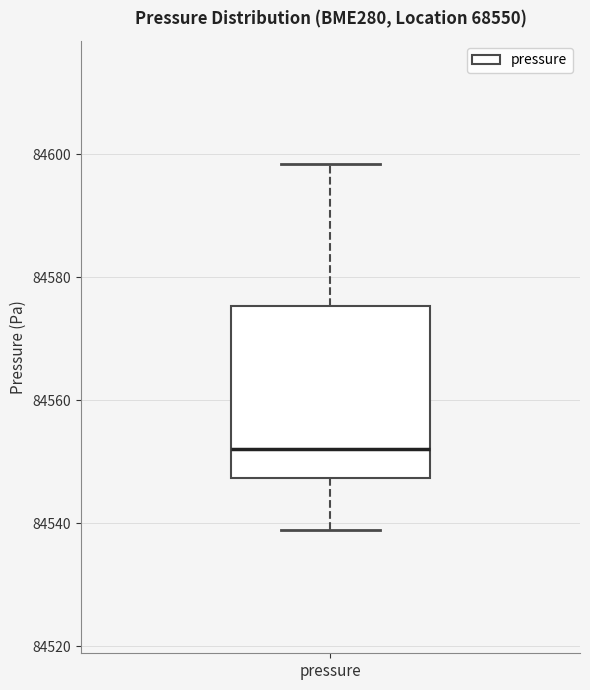

Where does the lower whisker of the box for pressure end on the y-axis? The values are not printed on the chart, so give them approximately, as read against the axis.

84538